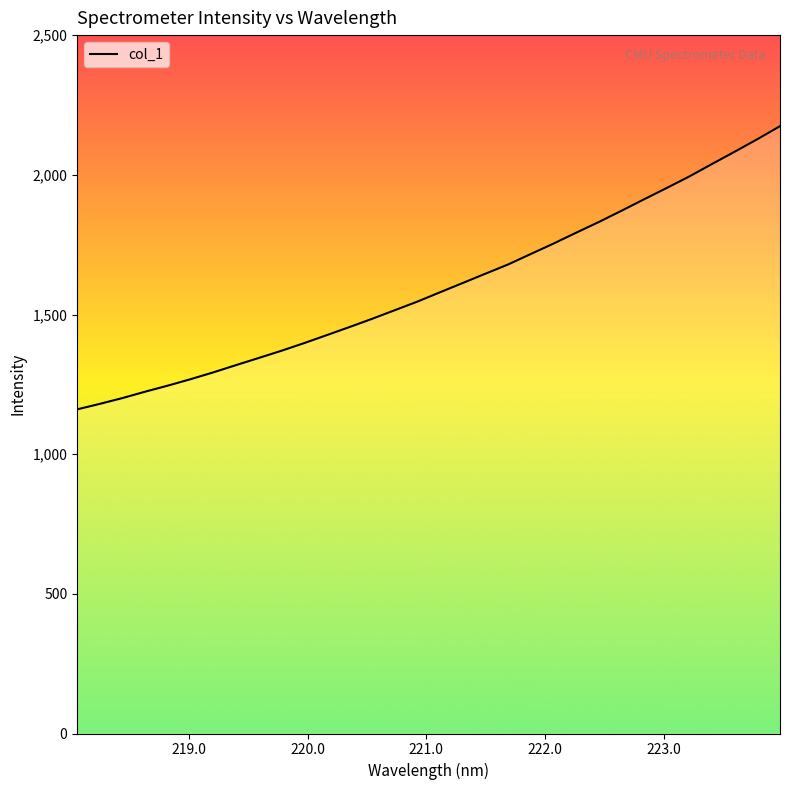

What is the smallest value displayed?

1160.4